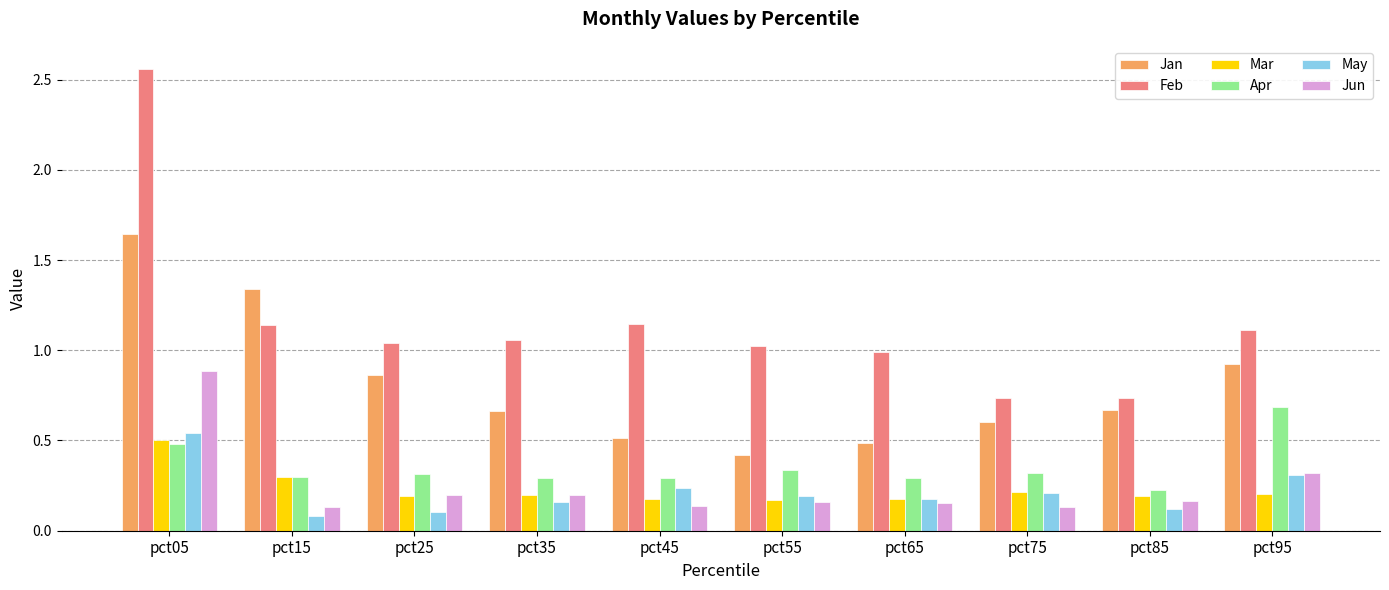

At how many categories does at least one series exceed 2?

1